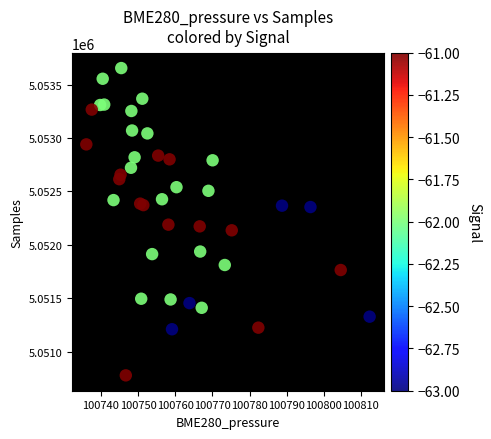

What is the range of Y values (max minus min)?

2879